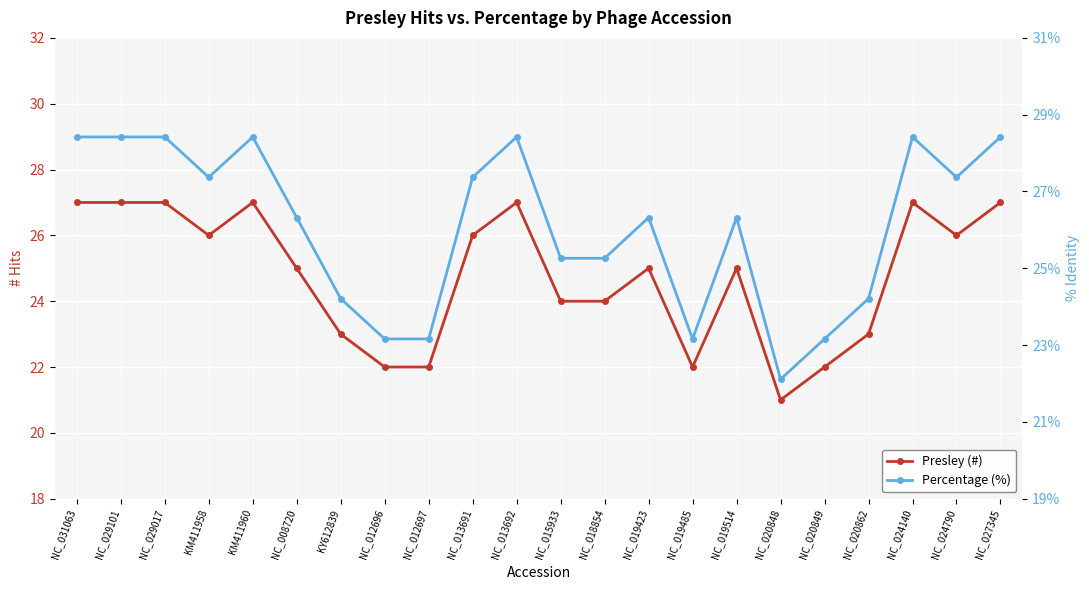

The Percentage (%) series shows 10.6 at NC_024790. True or false?

False